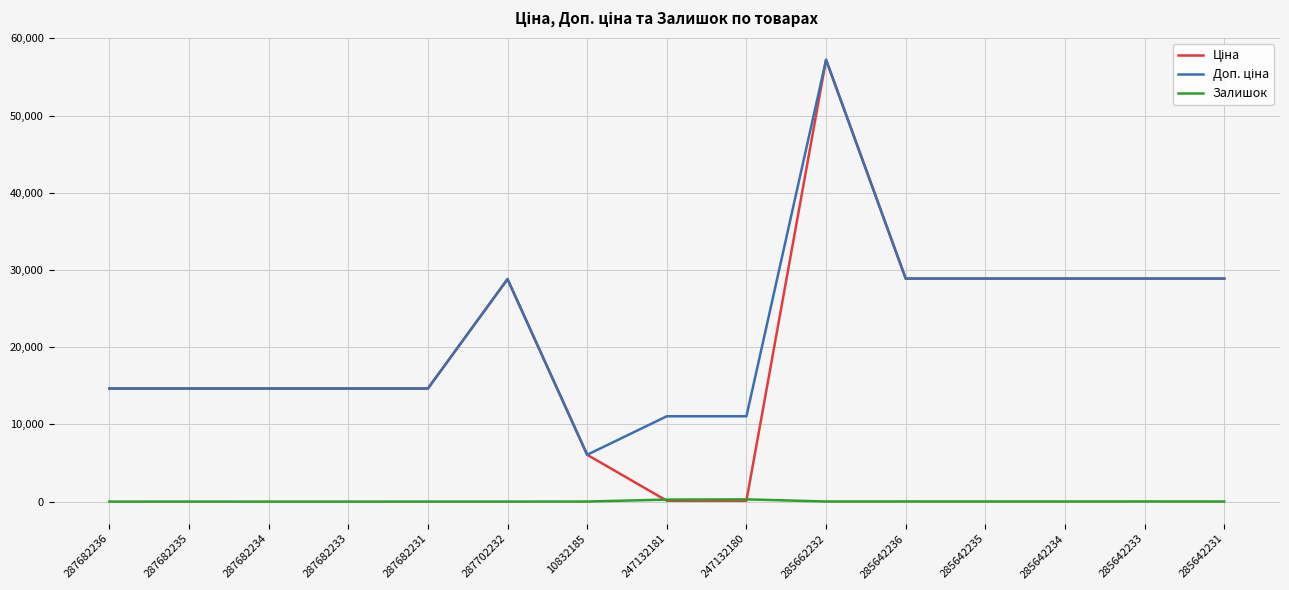

What value does the Залишок series have at 285642235?

14.0